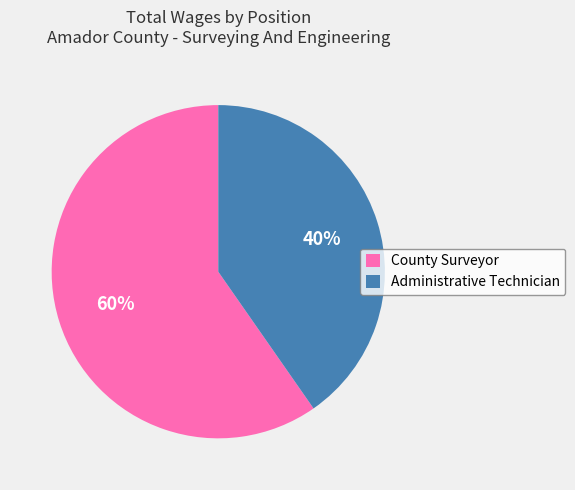

Which slice is the smallest?

Administrative Technician